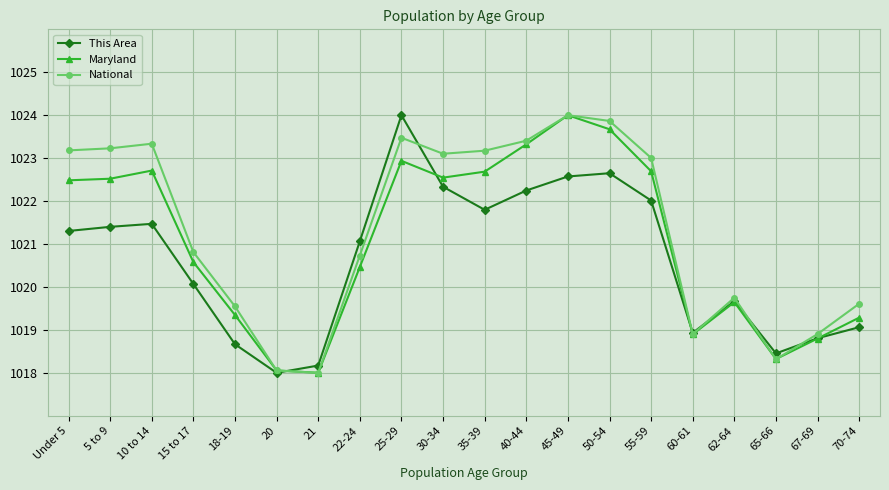

Which series changed the most between 18-19 and 22-24?

This Area